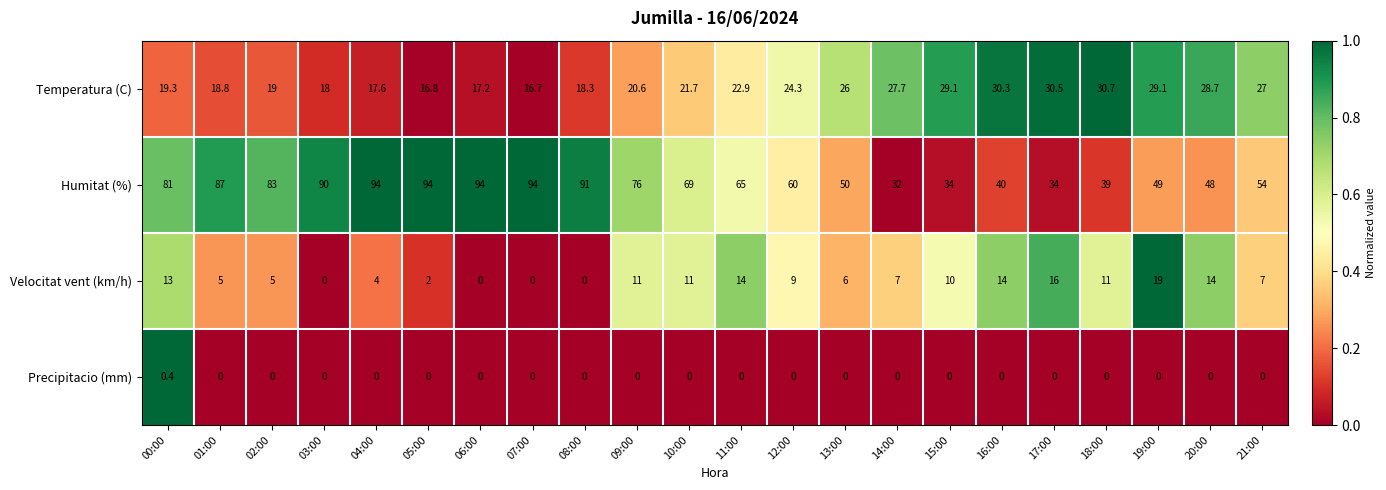

At 19:00, list the series in order from smallest to largest.

Precipitacio (mm), Velocitat vent (km/h), Temperatura (C), Humitat (%)